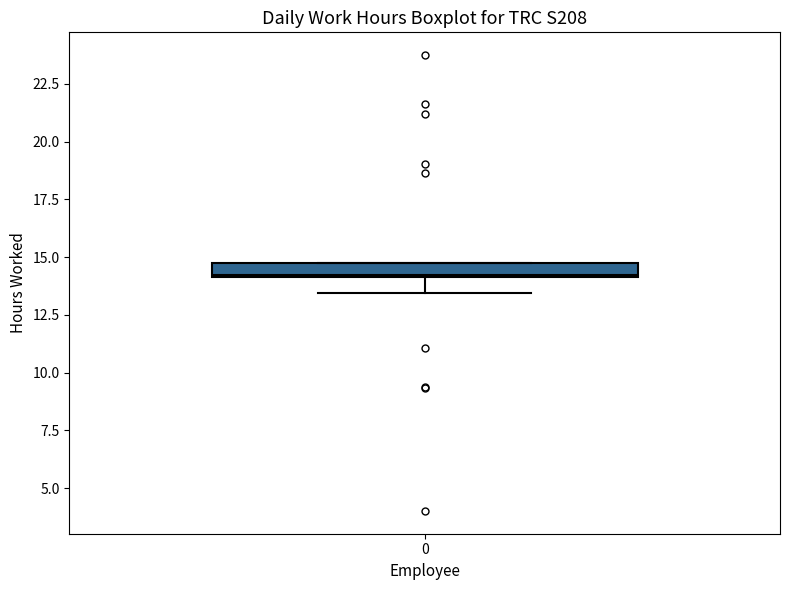

Where is the lower edge of the box at x = 0 on the y-axis? The values are not printed on the chart, so give them approximately, as read against the axis.

14.0